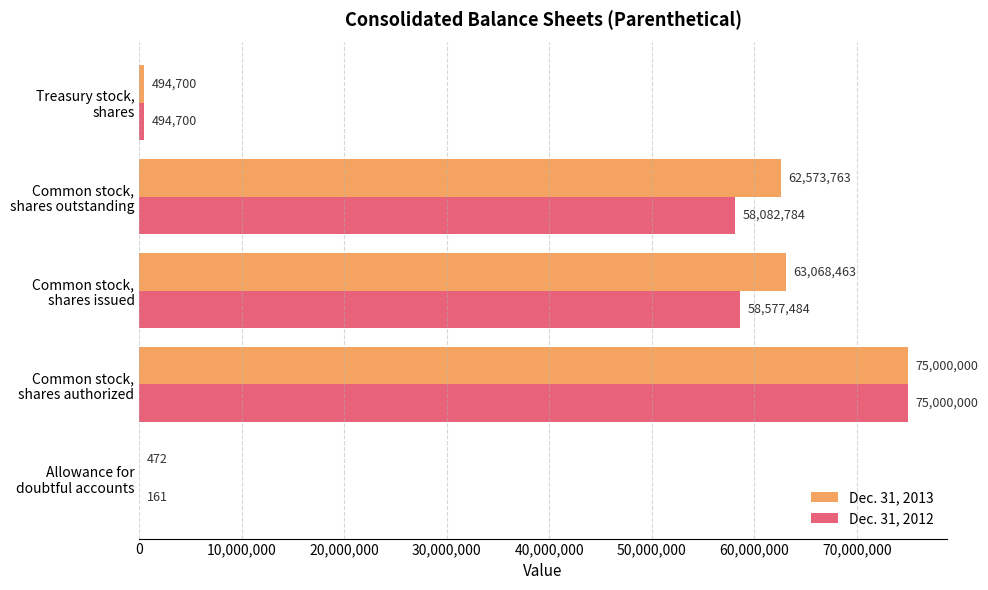

Count the number of categories in the chart.

5